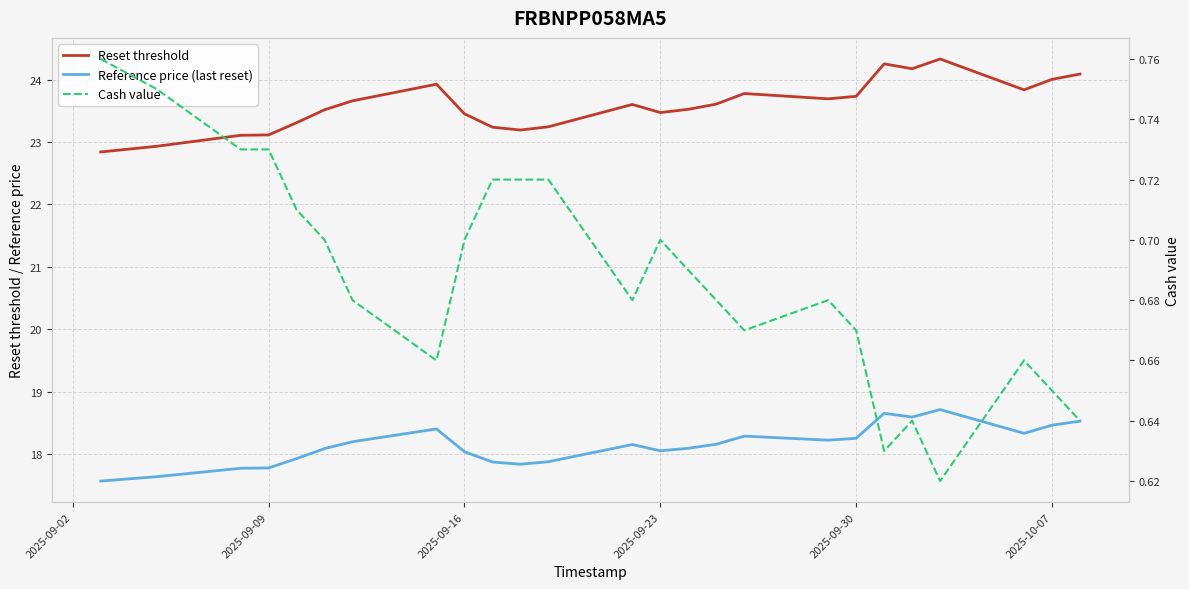

What is the sum of all Cash value values?

17.2